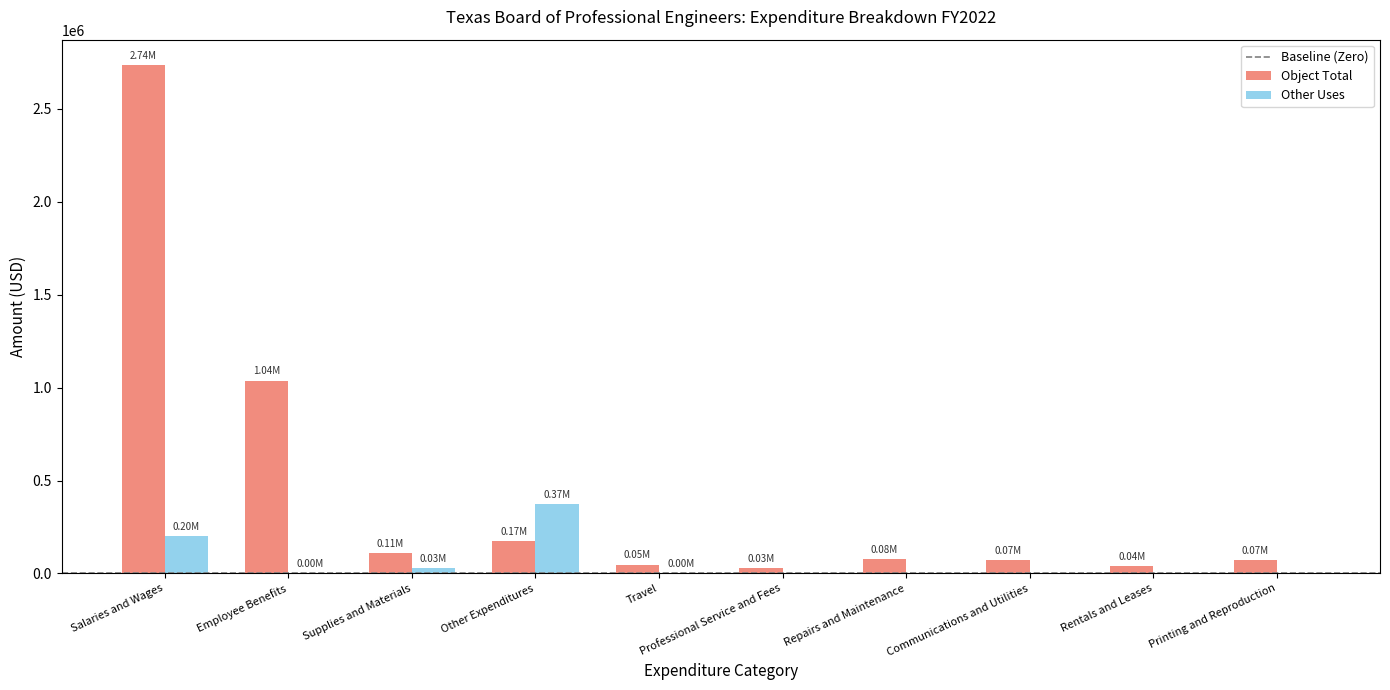

Does the chart contain stacked bars?

No